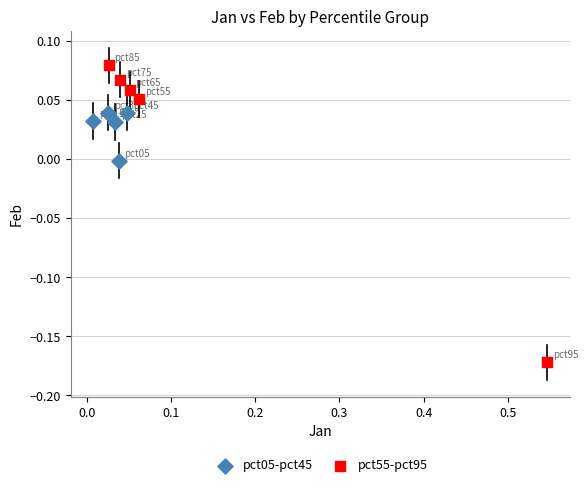

What are all the series names shown in the legend?

pct05-pct45, pct55-pct95